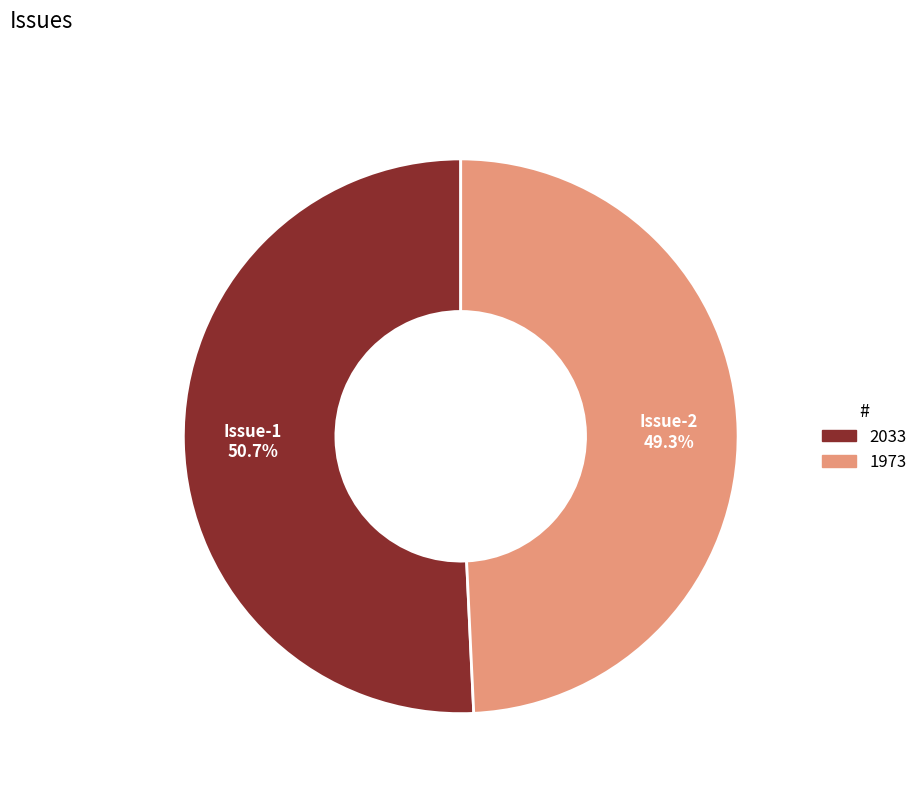

To the nearest percent, what is the average slice percentage?

50%